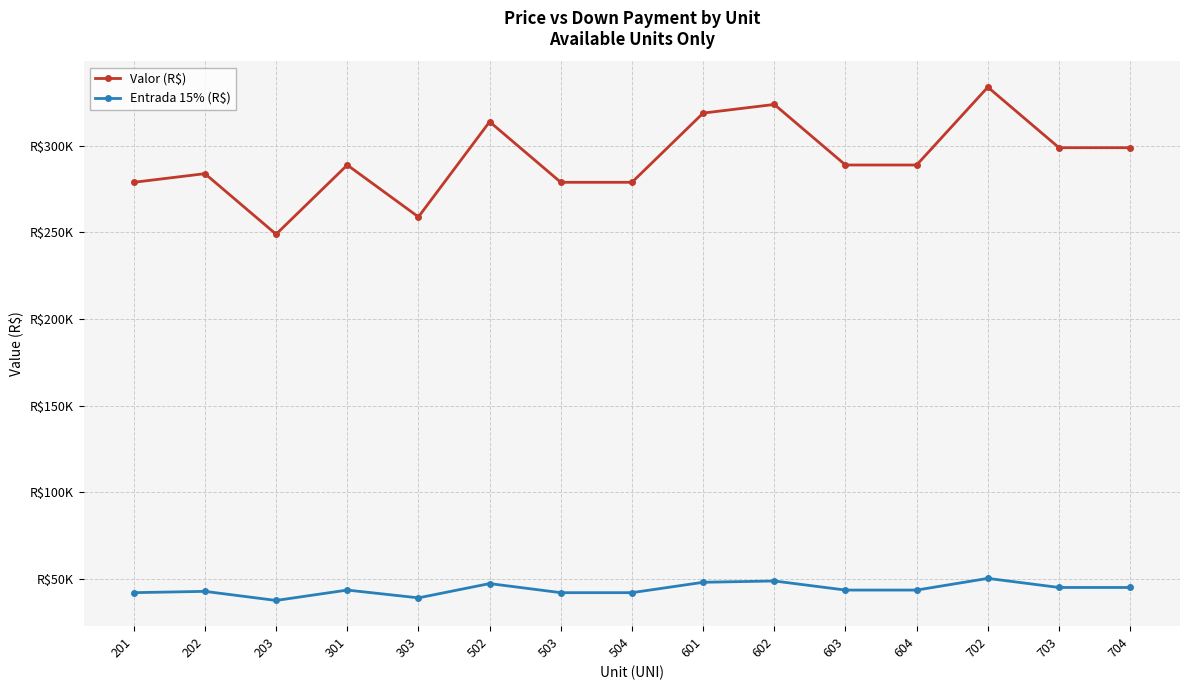

True or false: Entrada 15% (R$) and Valor (R$) intersect in this chart.

False